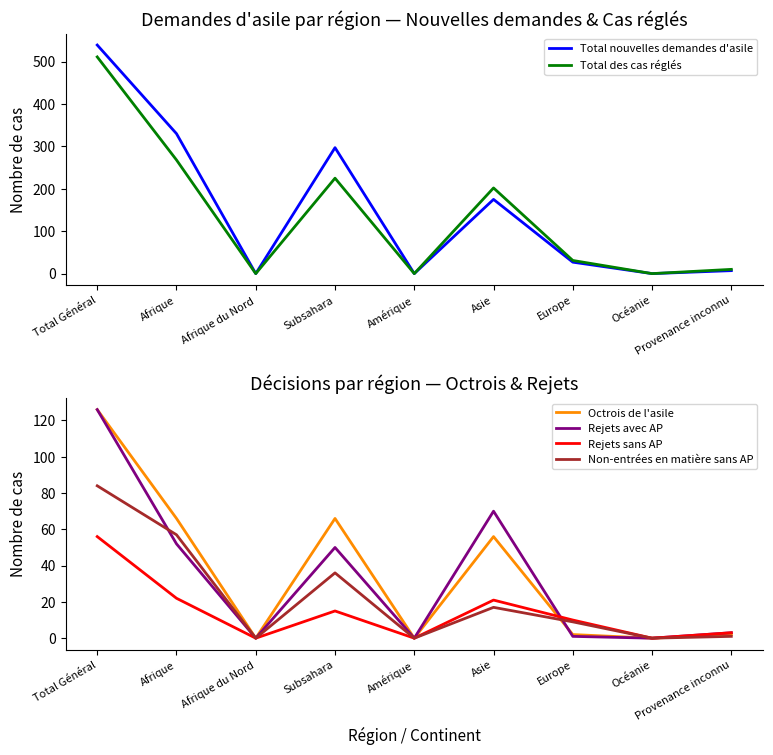

Which category has the highest value across all series?

Total Général